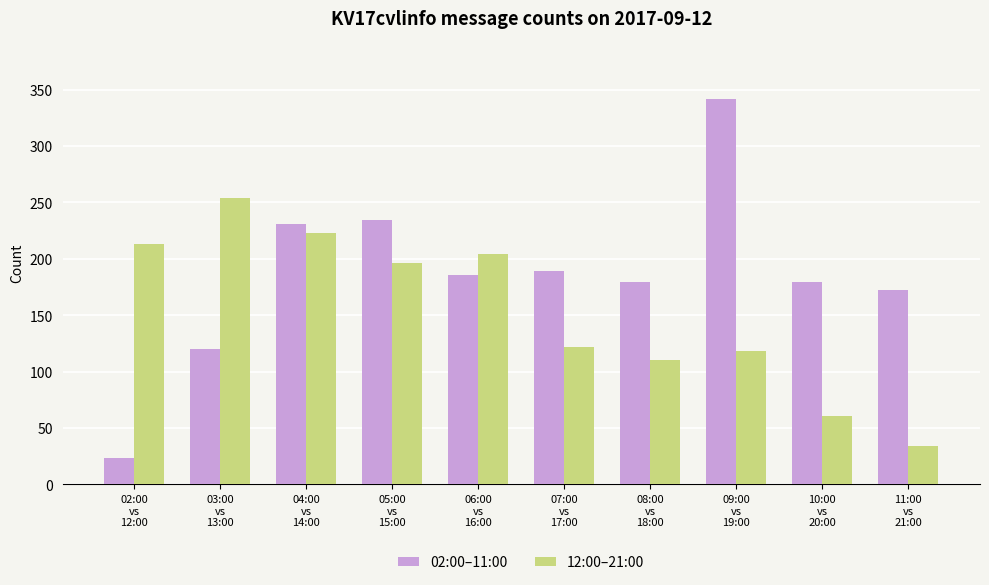

List the labels in order of 12:00–21:00 value, smallest first.

11:00
vs
21:00, 10:00
vs
20:00, 08:00
vs
18:00, 09:00
vs
19:00, 07:00
vs
17:00, 05:00
vs
15:00, 06:00
vs
16:00, 02:00
vs
12:00, 04:00
vs
14:00, 03:00
vs
13:00